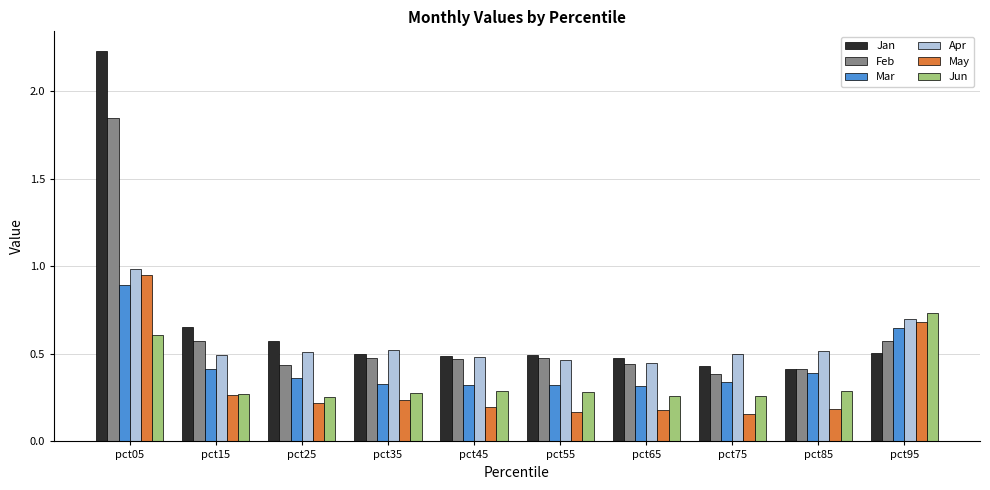

At how many categories does at least one series exceed 0?

10